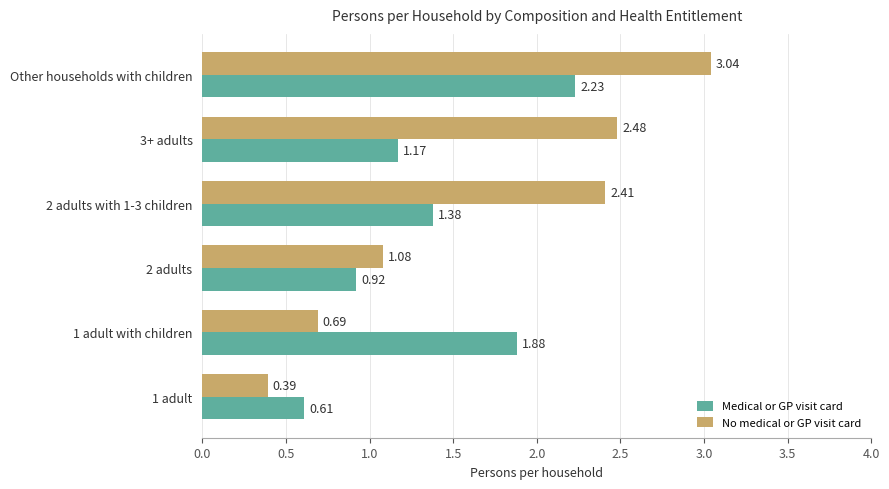

At which label does Medical or GP visit card reach its peak?

Other households with children